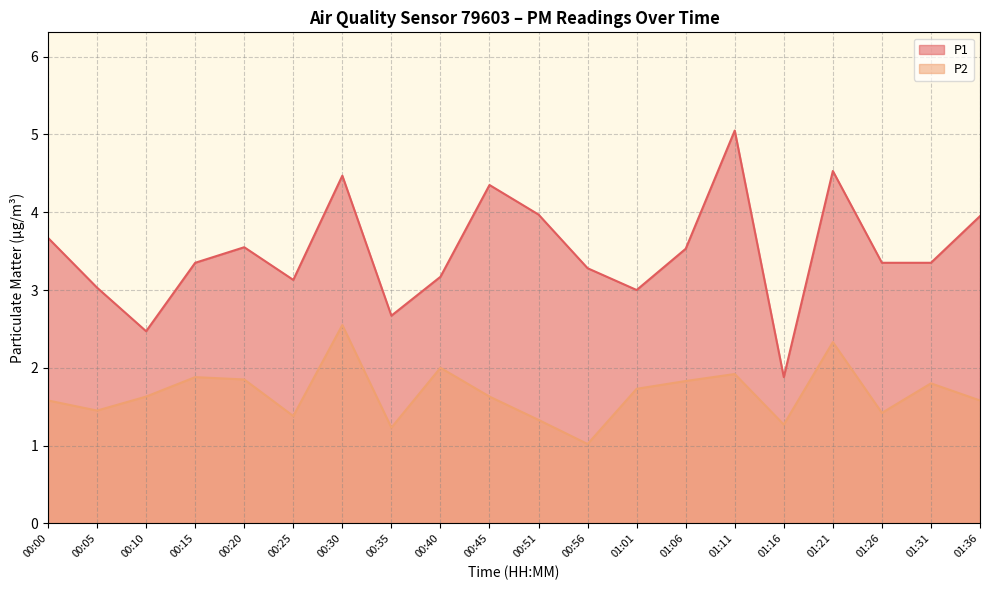

At which label does P1 first exceed 3?

00:00